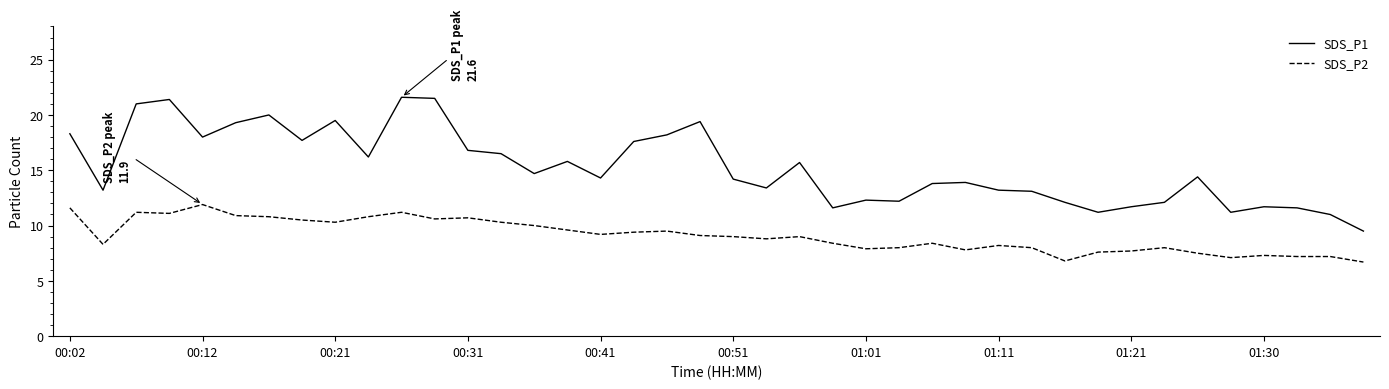

What are all the series names shown in the legend?

SDS_P1, SDS_P2